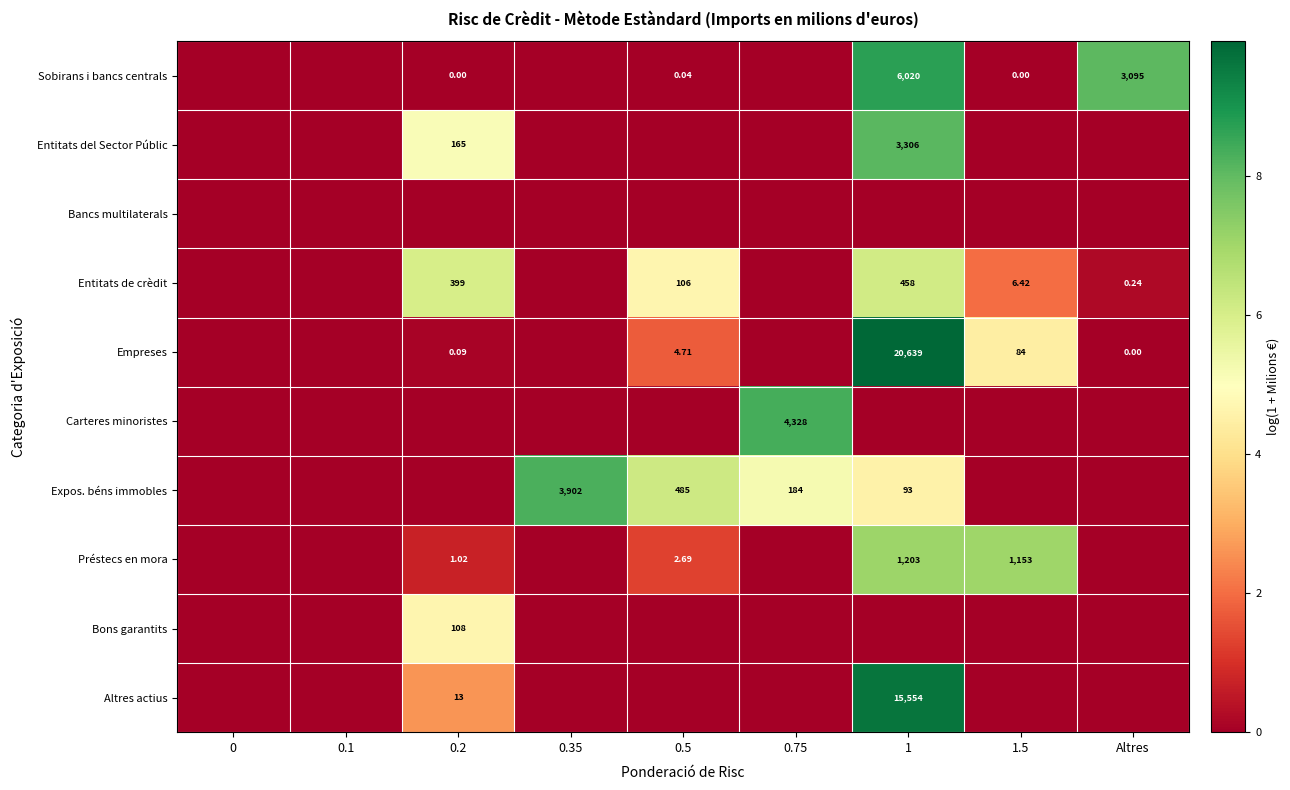

Is the value of Carteres minoristes at 0.75 greater than the value of Sobirans i bancs centrals at 1?

No